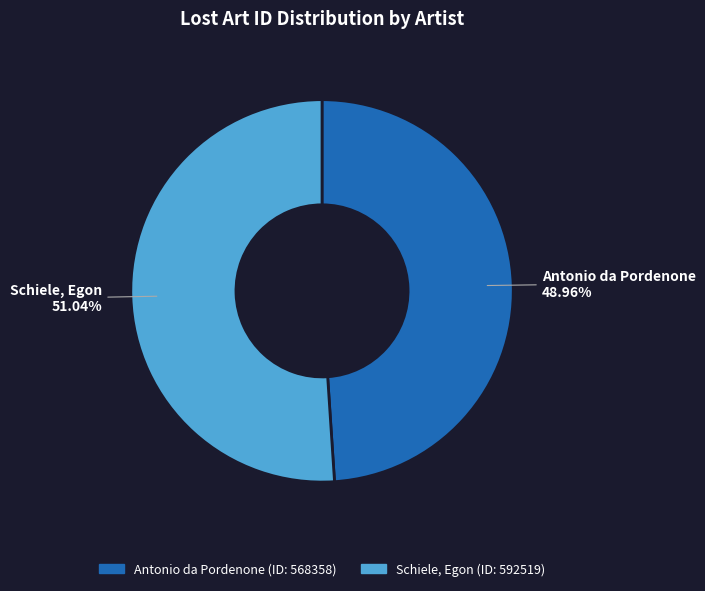

What percentage is the Antonio da Pordenone slice, to the nearest percent?

49%